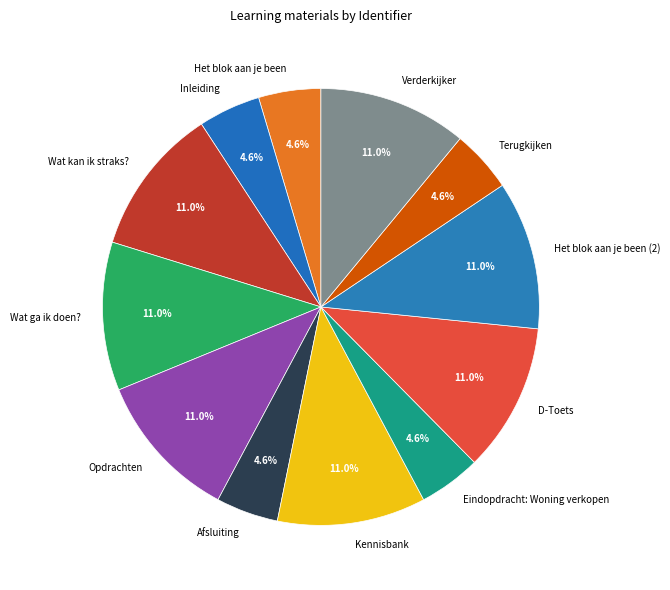

Approximately how many times larger is the value at Opdrachten compared to Wat kan ik straks??

1.0